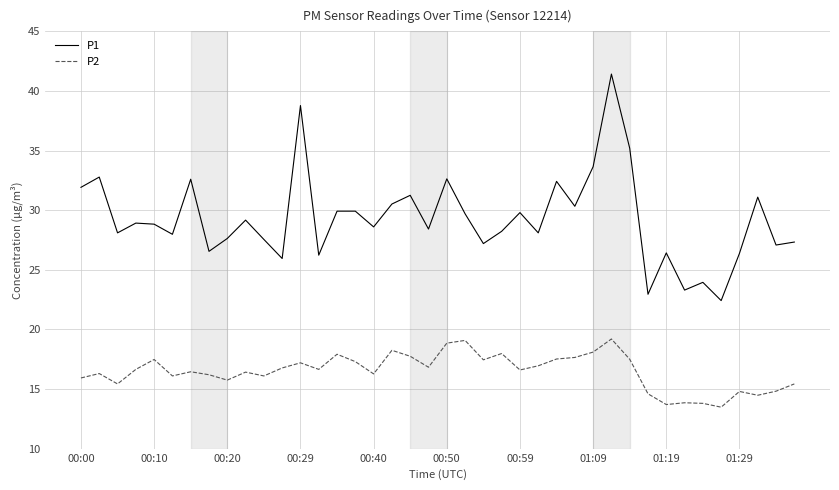

True or false: P1 and P2 cross at least once.

False